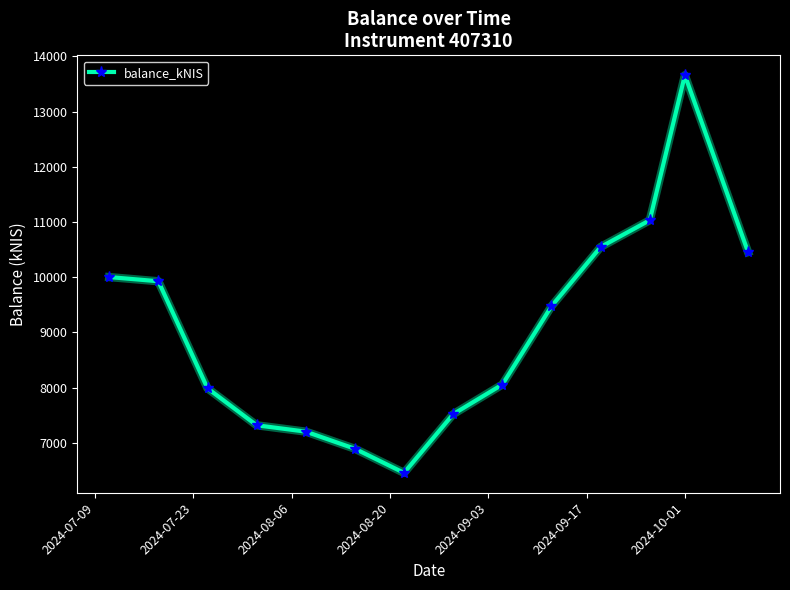

What is the difference between the maximum and minimum values?

7205.6